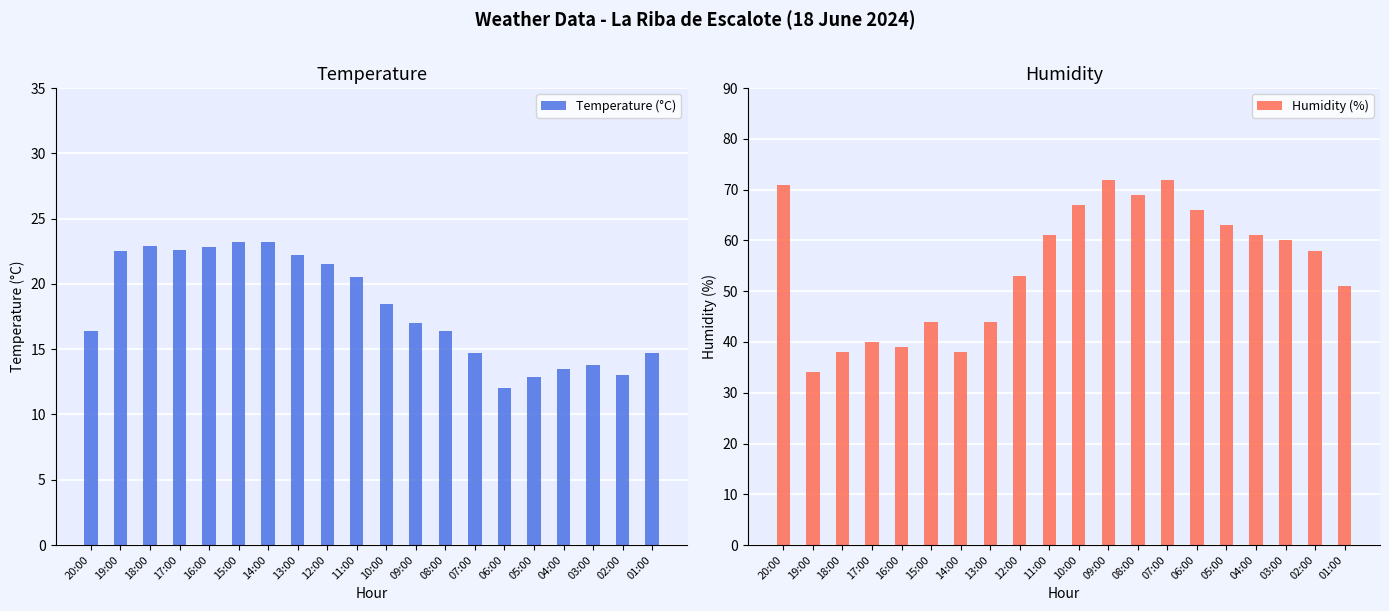

What is the difference between the maximum and minimum values in the Humidity (%) series?

38